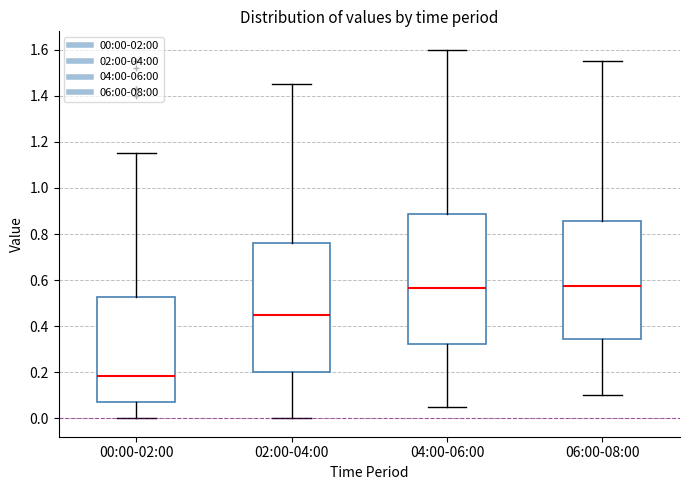

Where is the lower edge of the box for 04:00-06:00 on the y-axis? The values are not printed on the chart, so give them approximately, as read against the axis.

0.32